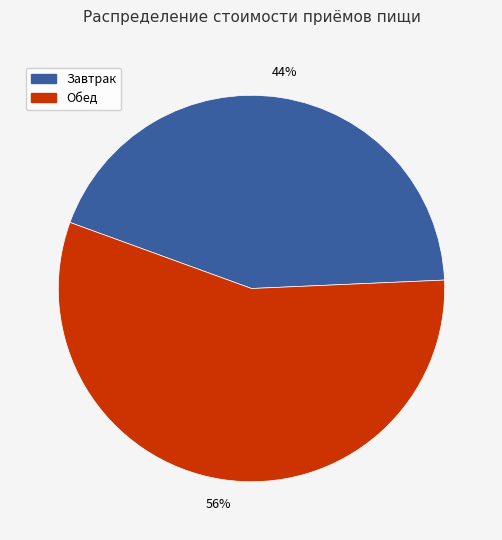

How many slices are in this pie chart?

2